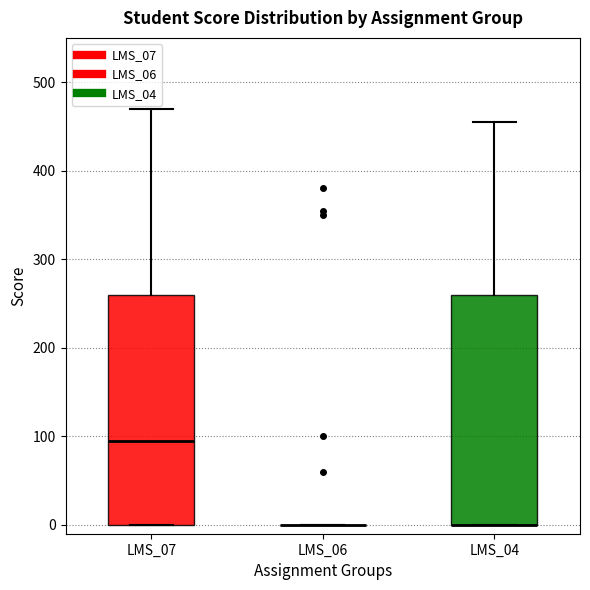

Where is the lower edge of the box for LMS_04 on the y-axis? The values are not printed on the chart, so give them approximately, as read against the axis.

0